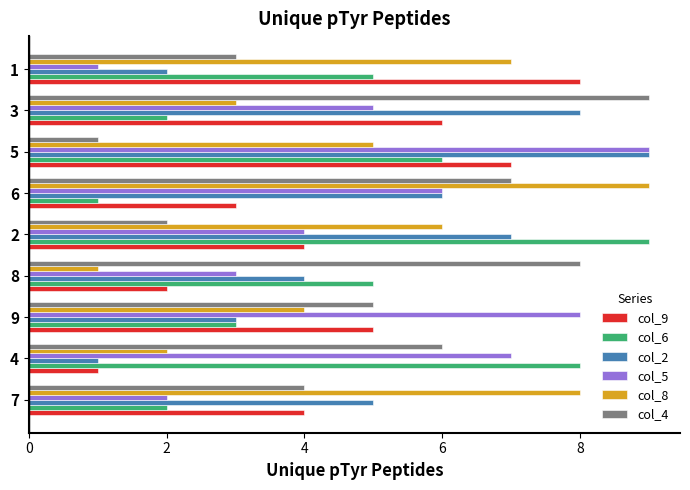

What value does the col_5 series have at 8?

3